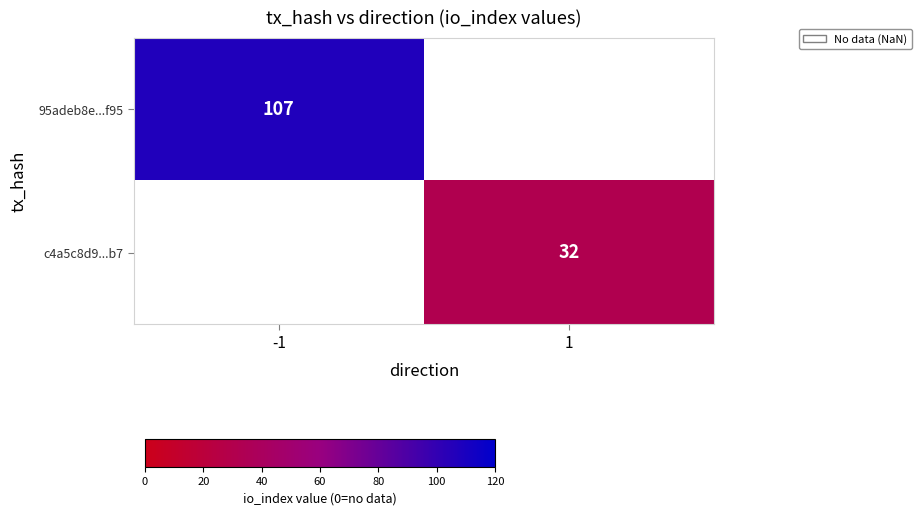

The value of c4a5c8d9...b7 at 1 is 7.7. True or false?

False